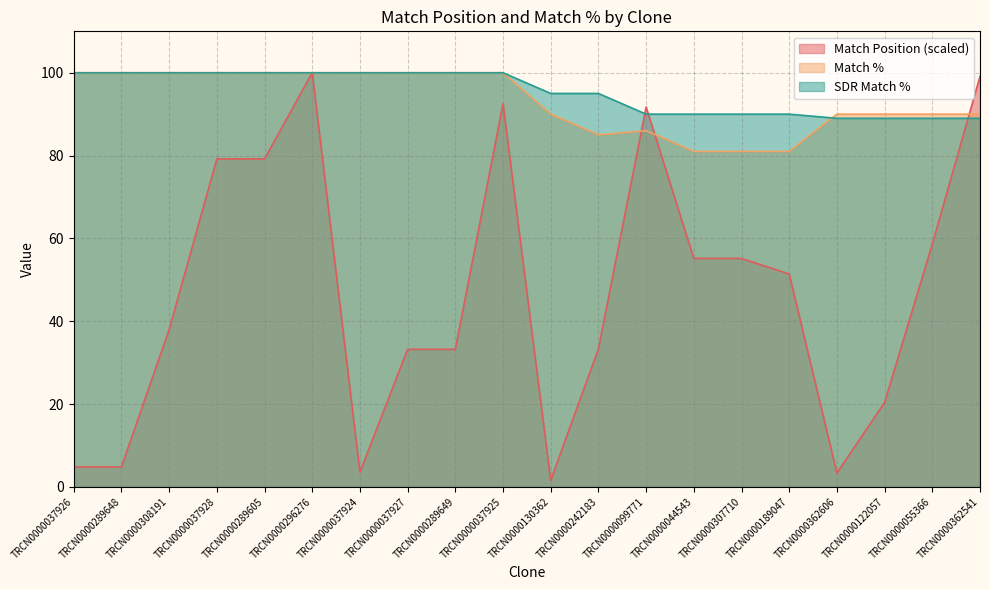

Which category has the highest value across all series?

TRCN0000296276